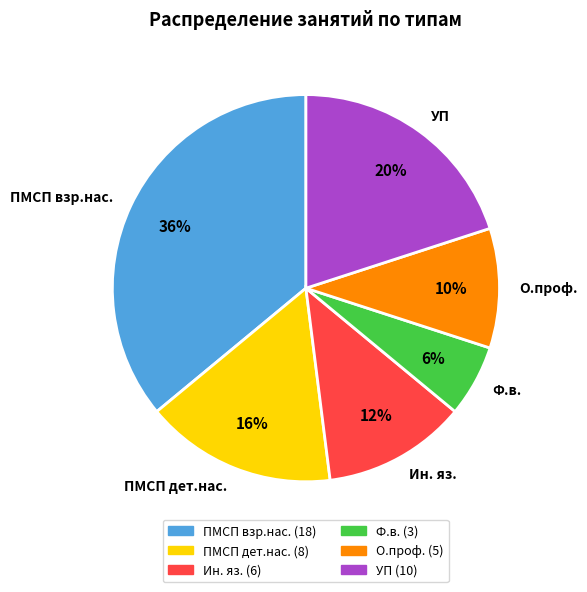

What percentage is the Ф.в. slice, to the nearest percent?

6%